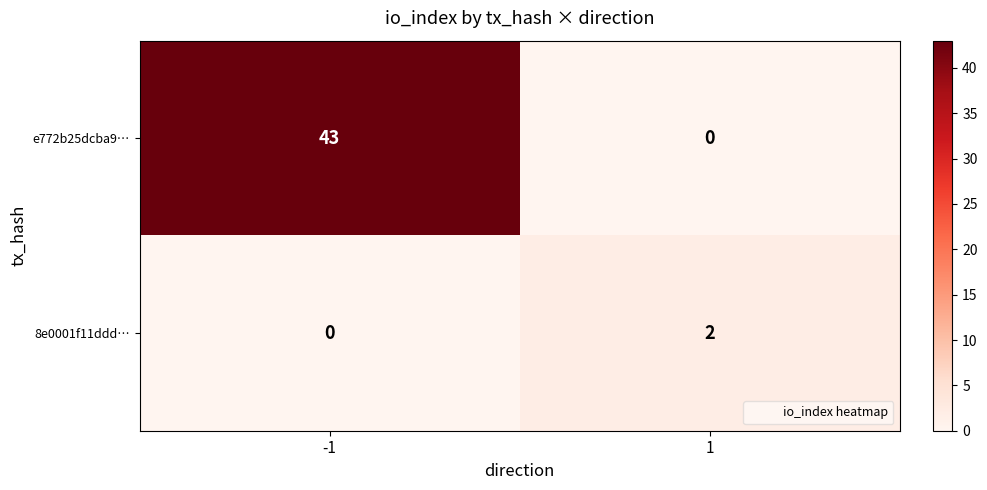

What value does the e772b25dcba9… series have at -1?

43